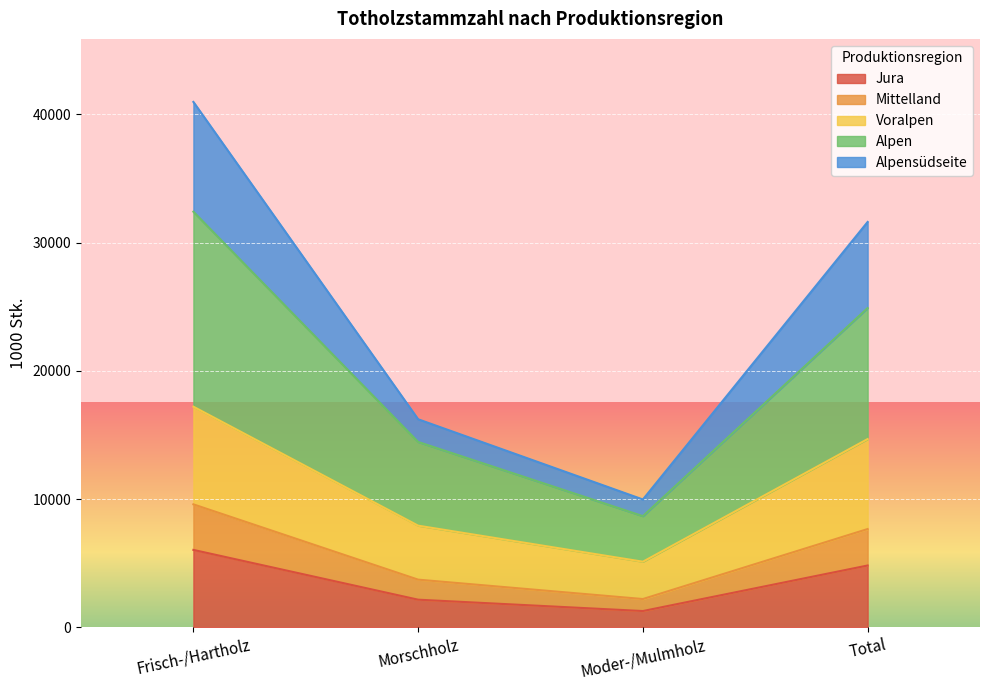

What position from the right is Total?

1